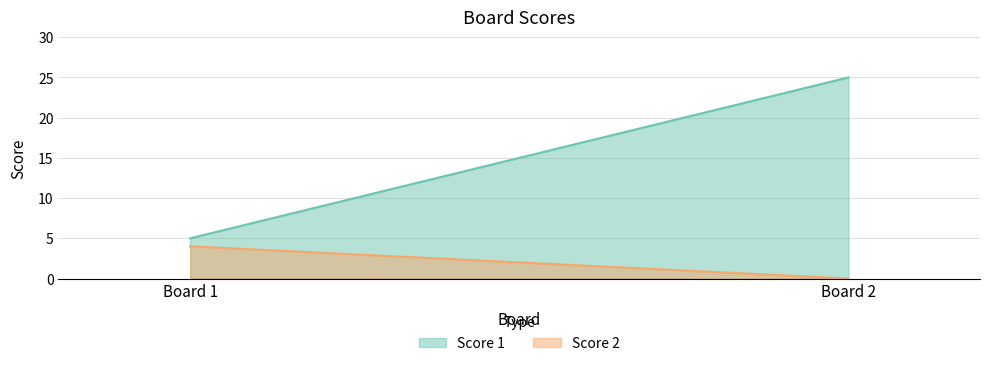

How many lines are shown in the chart?

2